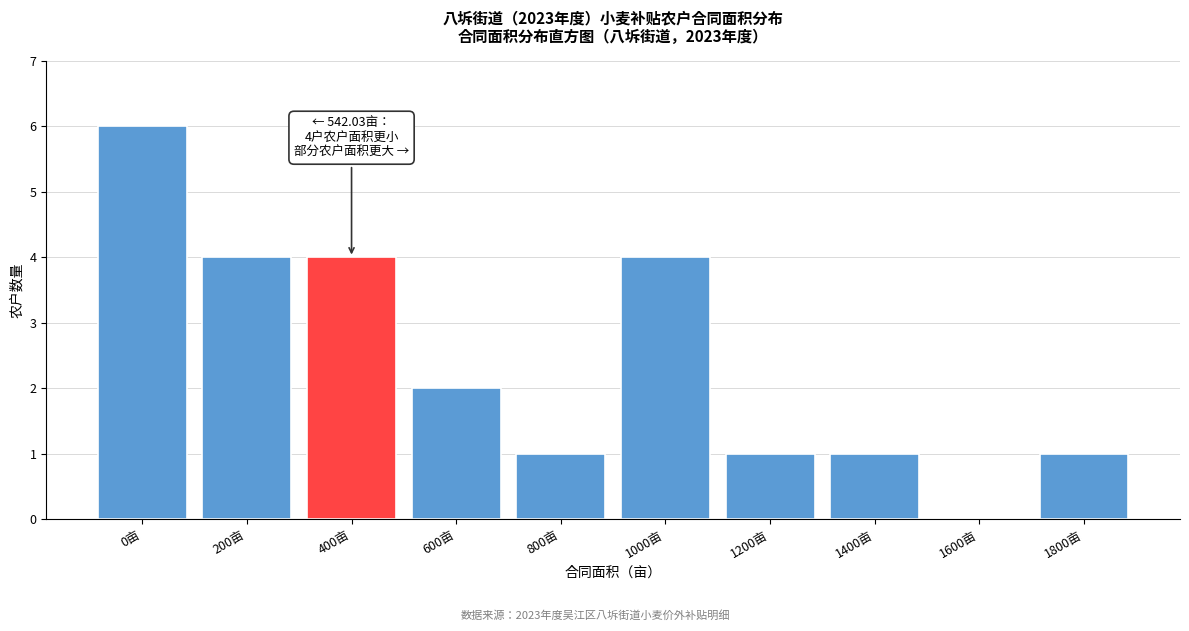

Reading left to right, extract all data points from this chart.

0亩=6	200亩=4	400亩=4	600亩=2	800亩=1	1000亩=4	1200亩=1	1400亩=1	1600亩=0	1800亩=1